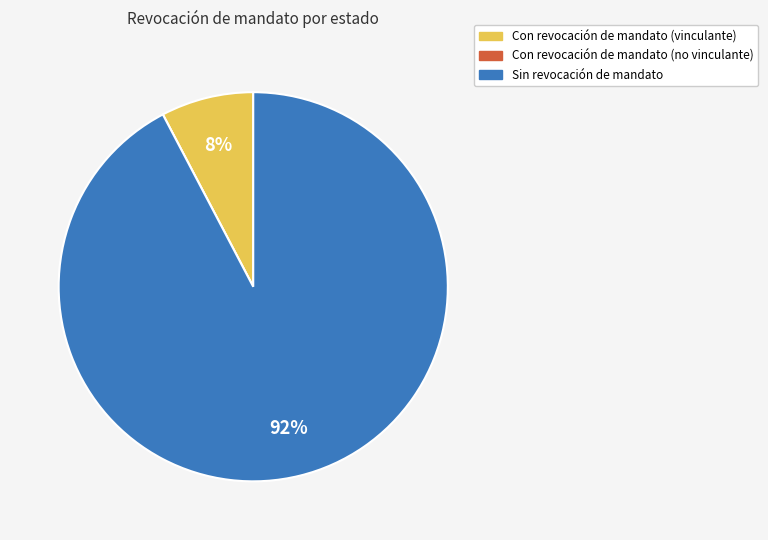

To the nearest percent, what is the difference between the largest and smallest slice percentages?

92%